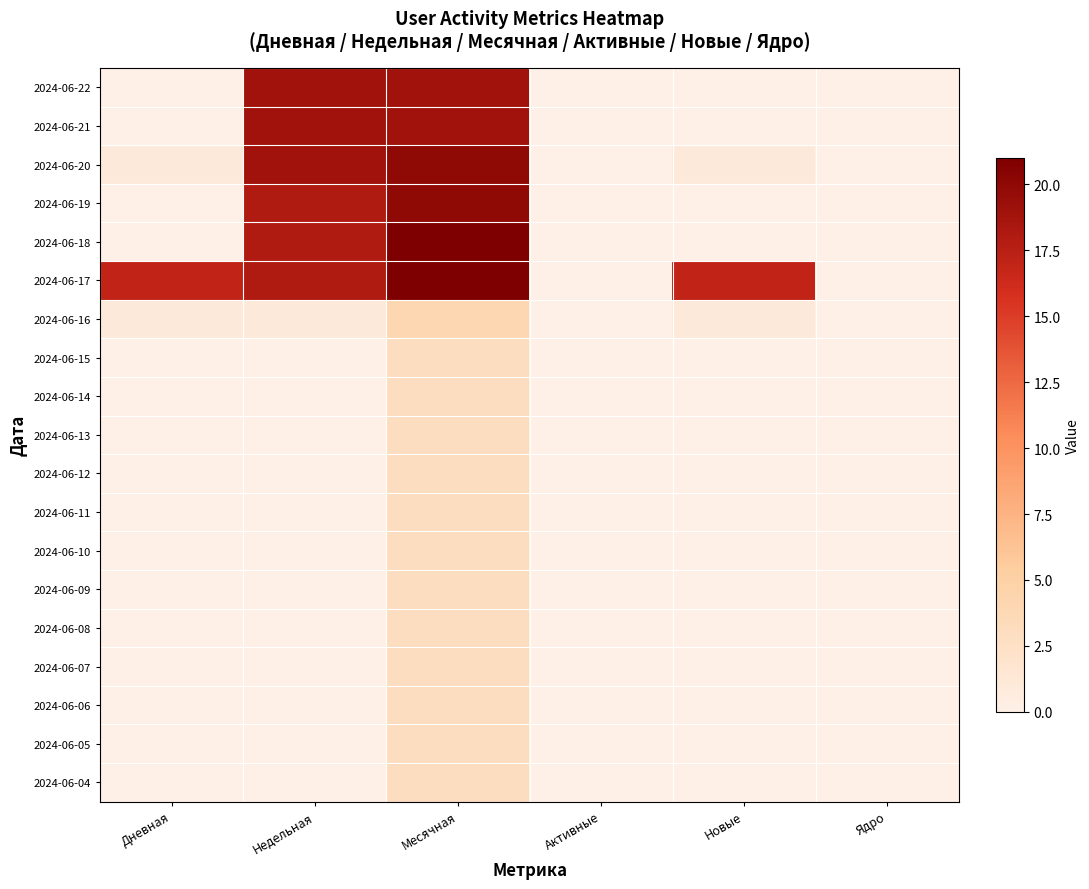

What is the difference between the highest and lowest values at Новые?

17